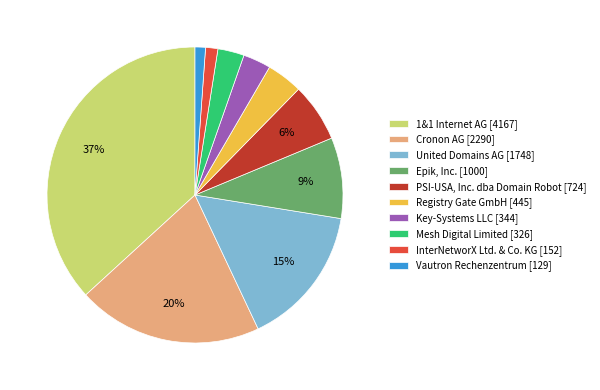

What is the ratio of the value at InterNetworX Ltd. & Co. KG to the value at PSI-USA, Inc. dba Domain Robot?

0.2